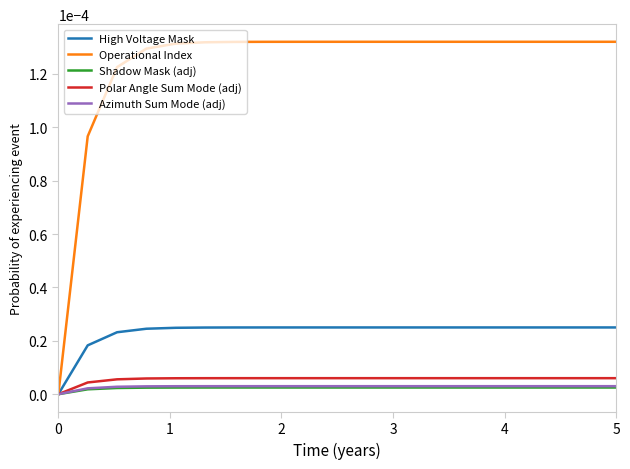

Which series has the largest range (max minus min)?

Operational Index